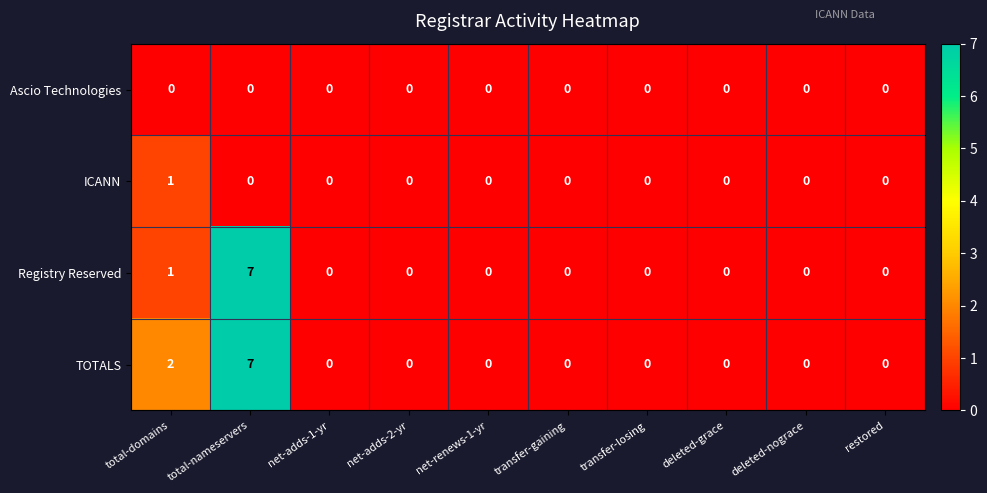

Count the TOTALS values in the range 0 to 1.

8